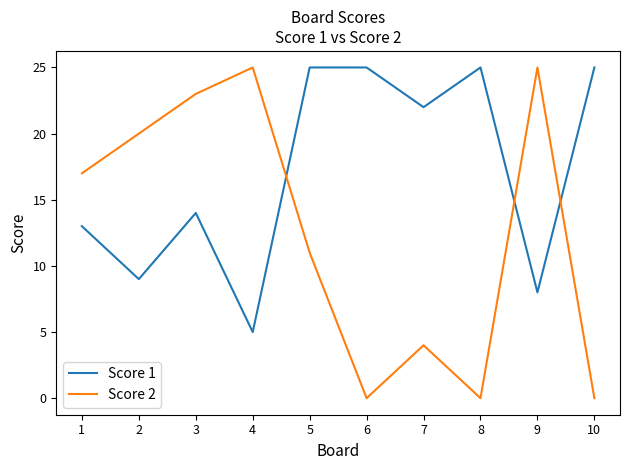

Reading left to right, extract all data points from this chart.

Score 1: 13	9	14	5	25	25	22	25	8	25
Score 2: 17	20	23	25	11	0	4	0	25	0